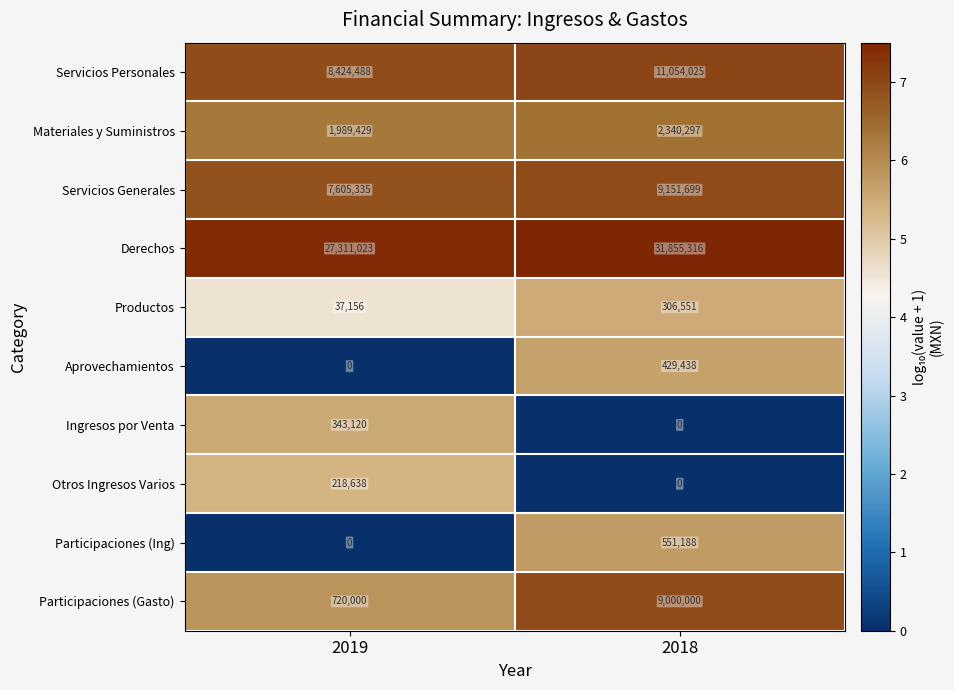

What is the approximate value of Participaciones (Gasto) at 2019, to the nearest 10?

720000